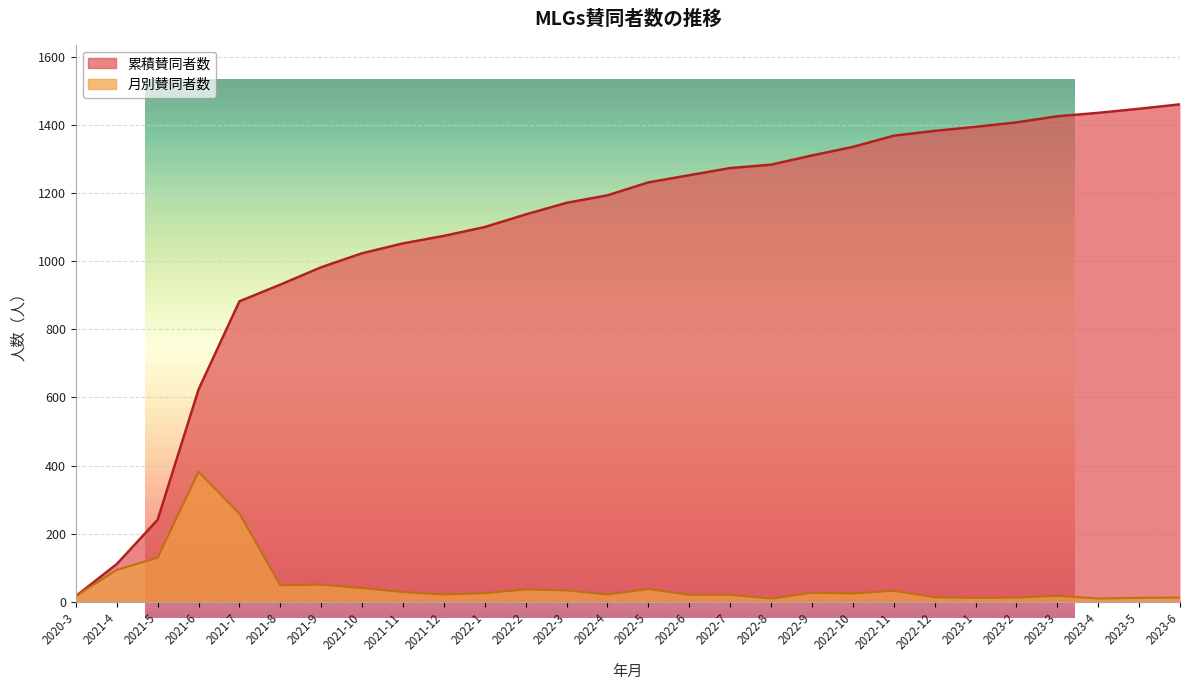

Rank the series by their average value, from highest to lowest.

累積賛同者数, 月別賛同者数